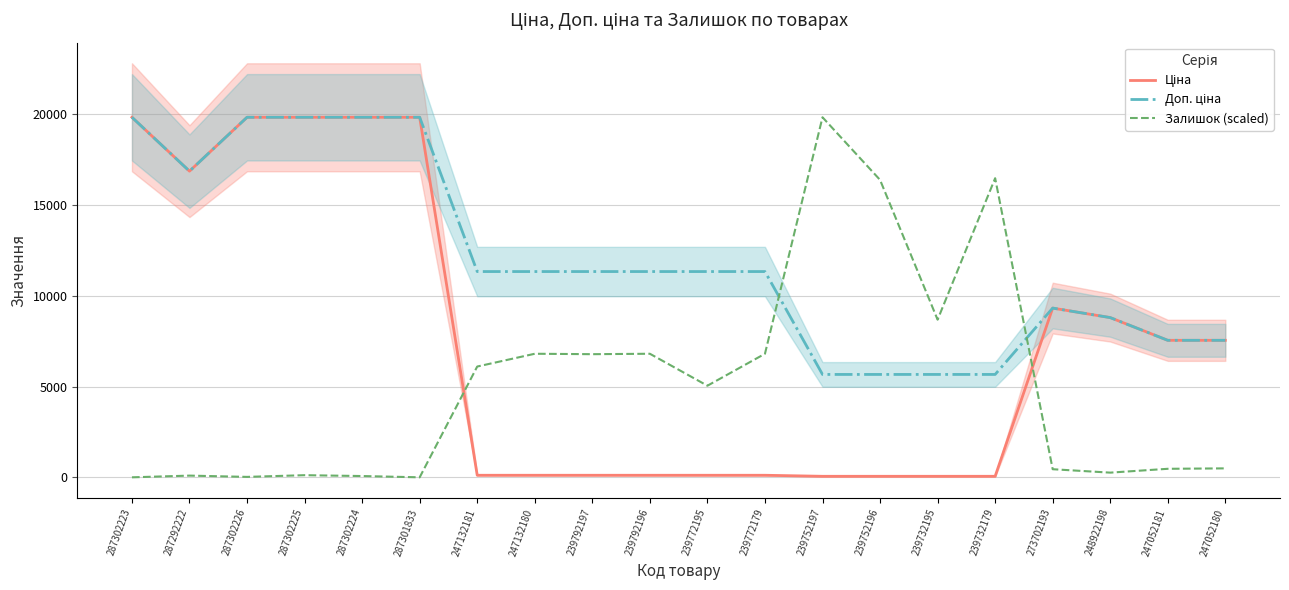

Reading left to right, what are all the values shown in this chart?

Ціна: 287302223=19831.1	287292222=16863.2	287302226=19831.1	287302225=19831.1	287302224=19831.1	287301833=19831.1	247132181=113.3	247132180=113.3	239792197=113.3	239792196=113.3	239772195=113.3	239772179=113.3	239752197=56.7	239752196=56.7	239732195=56.7	239732179=56.7	273702193=9321.4	248922198=8797.6	247052181=7545.9	247052180=7545.9
Доп. ціна: 287302223=19831.1	287292222=16863.2	287302226=19831.1	287302225=19831.1	287302224=19831.1	287301833=19831.1	247132181=11334.0	247132180=11334.0	239792197=11334.0	239792196=11334.0	239772195=11334.0	239772179=11334.0	239752197=5667.0	239752196=5667.0	239732195=5667.0	239732179=5667.0	273702193=9321.4	248922198=8797.6	247052181=7545.9	247052180=7545.9
Залишок (scaled): 287302223=0.0	287292222=93.9	287302226=23.5	287302225=117.3	287302224=70.4	287301833=0.0	247132181=6101.9	247132180=6805.9	239792197=6782.5	239792196=6805.9	239772195=5045.8	239772179=6805.9	239752197=19831.1	239752196=16381.2	239732195=8683.4	239732179=16475.0	273702193=445.9	248922198=258.2	247052181=469.4	247052180=492.8